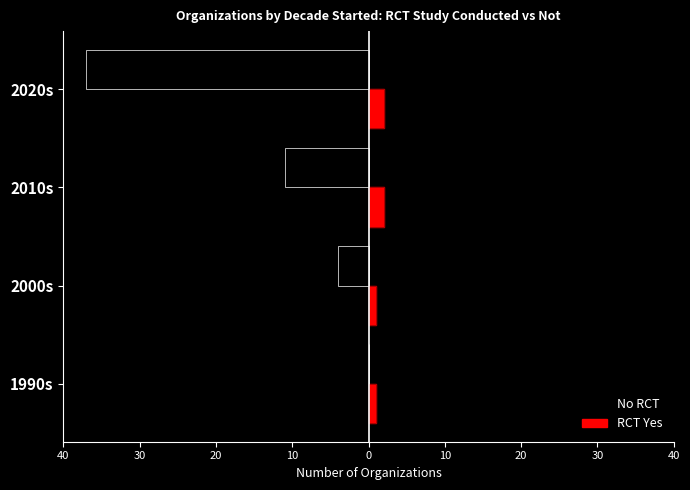

What is the average value of the No RCT series?

-13